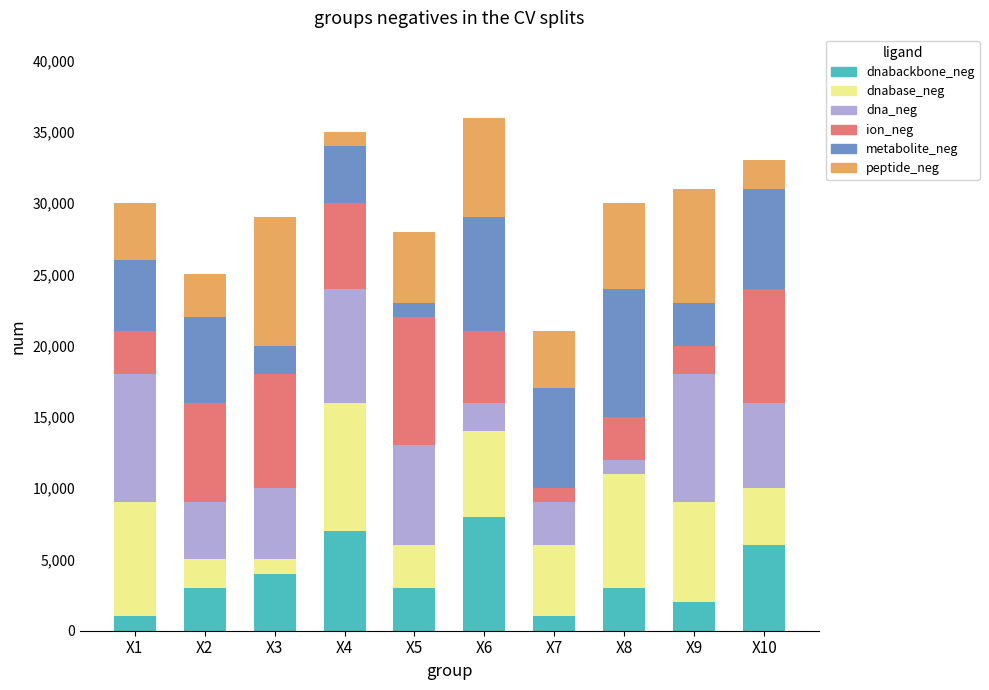

How many series are shown in this chart?

6